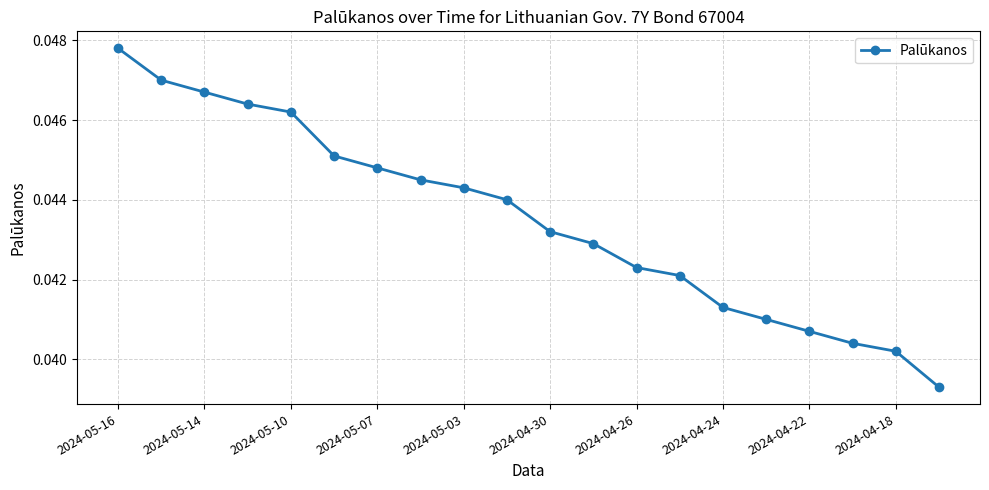

How many lines are shown in the chart?

1